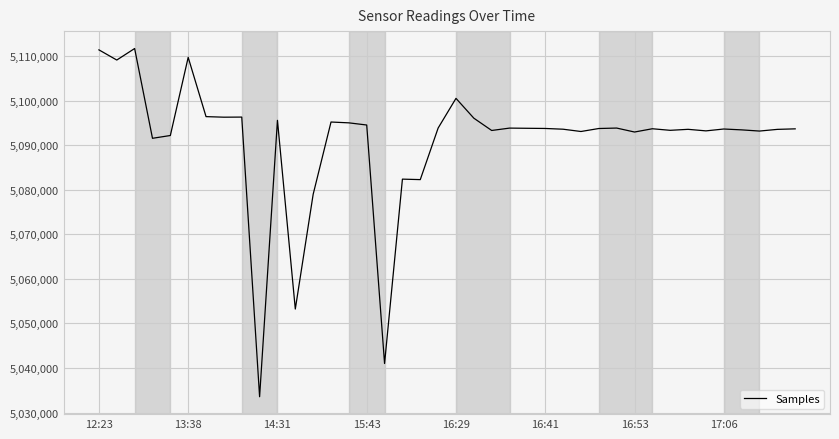

True or false: there are more than 0 points higher than both neighbors.

True